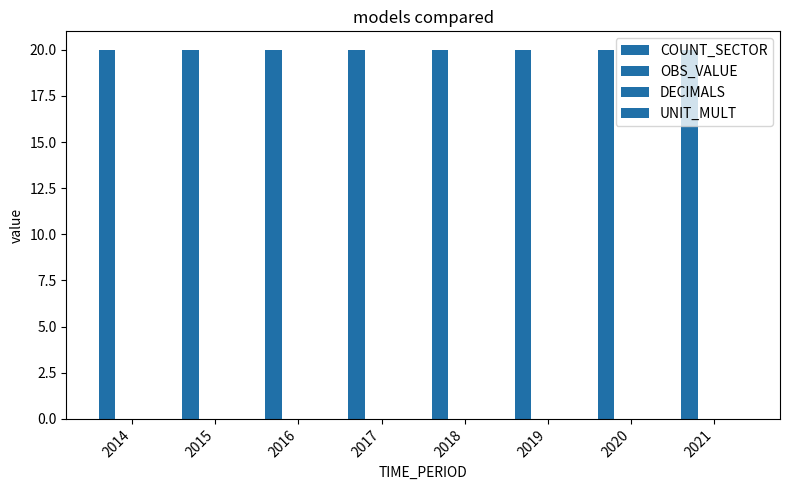

Which series changed the most between 2016 and 2021?

COUNT_SECTOR